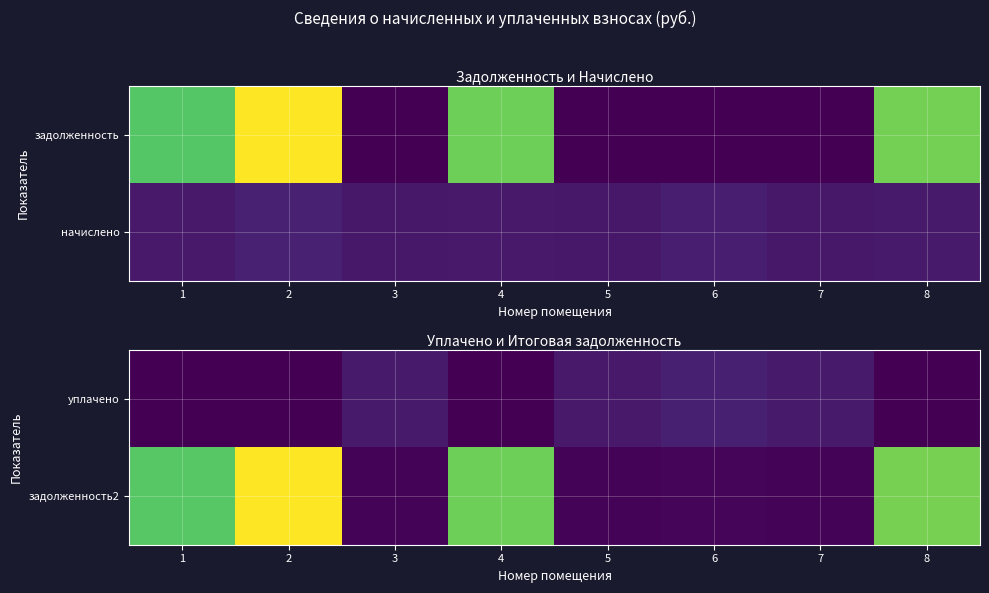

At which category does the chart reach its minimum across all series?

1